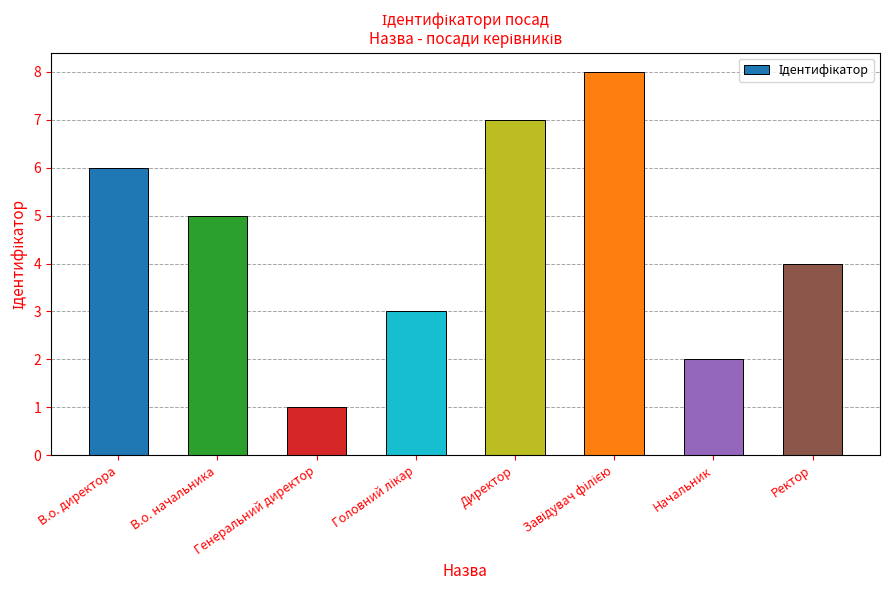

True or false: the data shows 2 at Начальник.

True